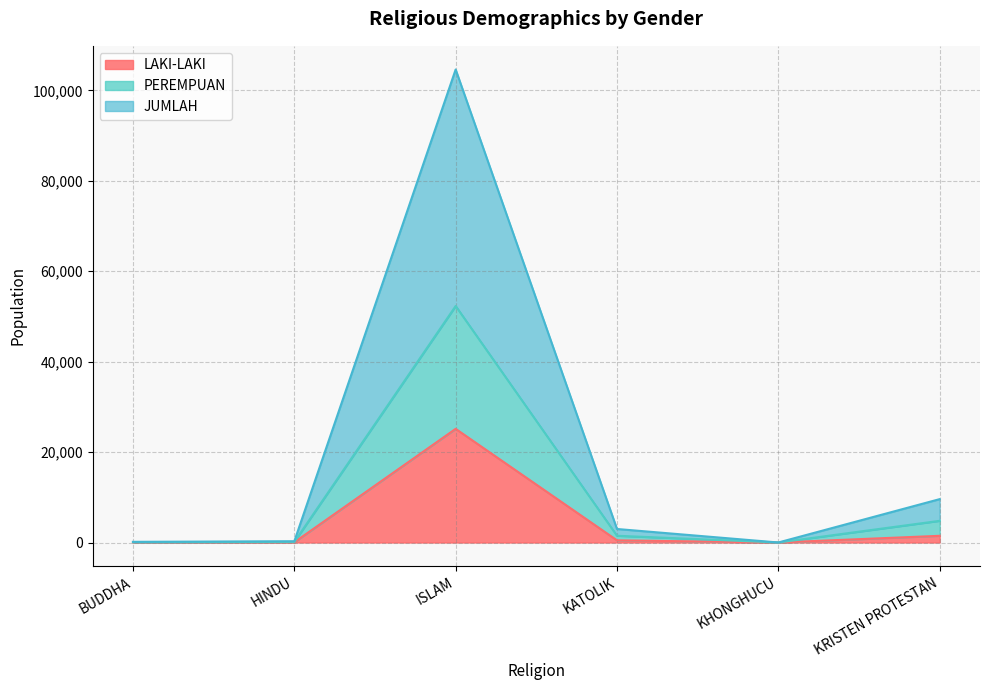

How many categories are shown in the chart?

6